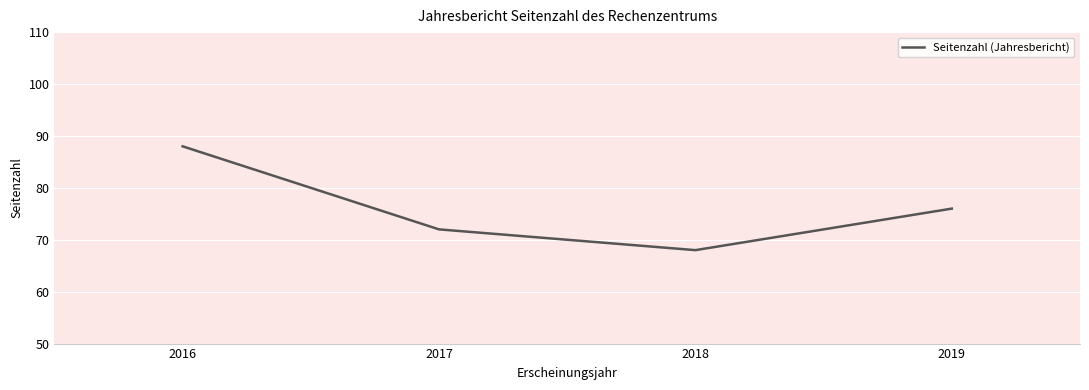

How many distinct data groups are displayed?

1